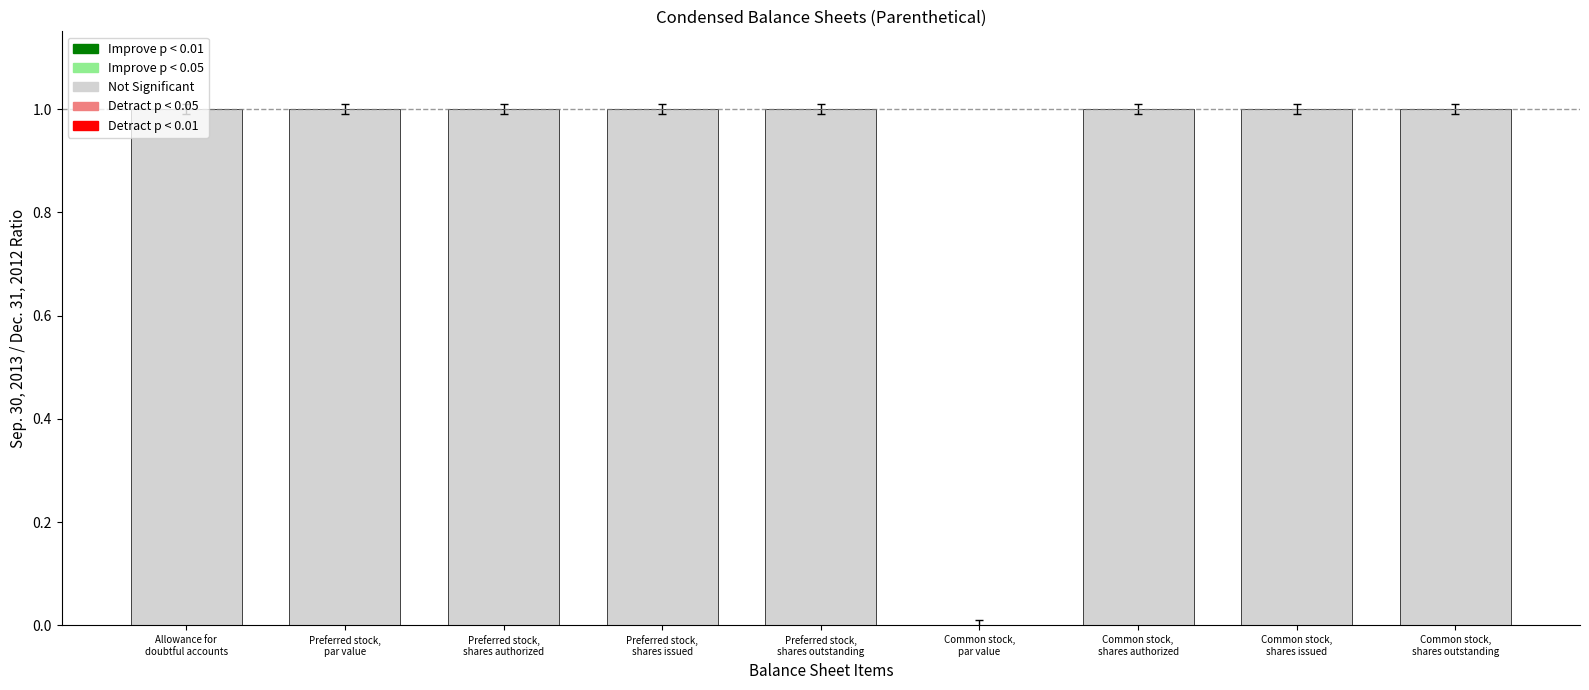

What is the sum of the values at Preferred stock,
shares authorized and Preferred stock,
par value?

2.0